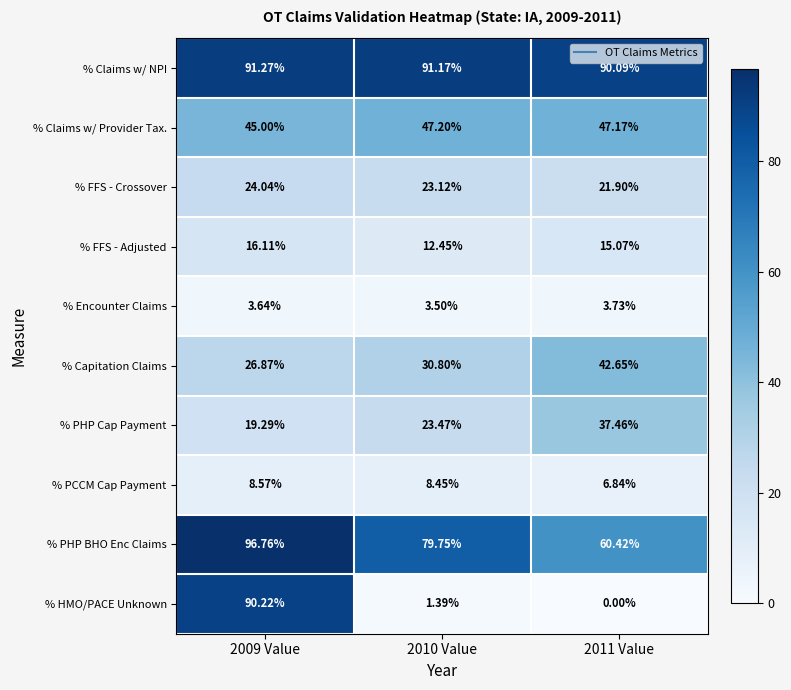

List the series in order of their peak value, highest first.

% PHP BHO Enc Claims, % Claims w/ NPI, % HMO/PACE Unknown, % Claims w/ Provider Tax., % Capitation Claims, % PHP Cap Payment, % FFS - Crossover, % FFS - Adjusted, % PCCM Cap Payment, % Encounter Claims